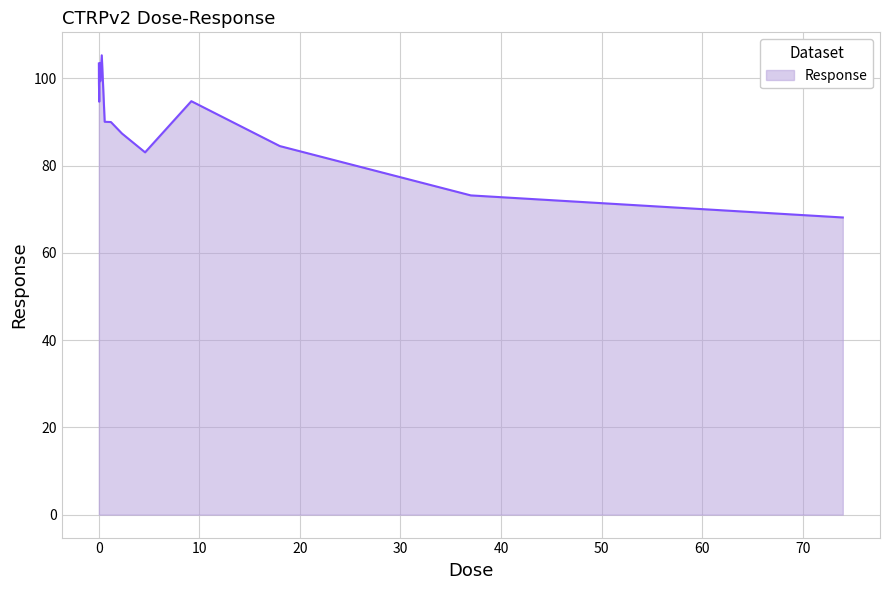

What is the greatest value displayed?

105.3